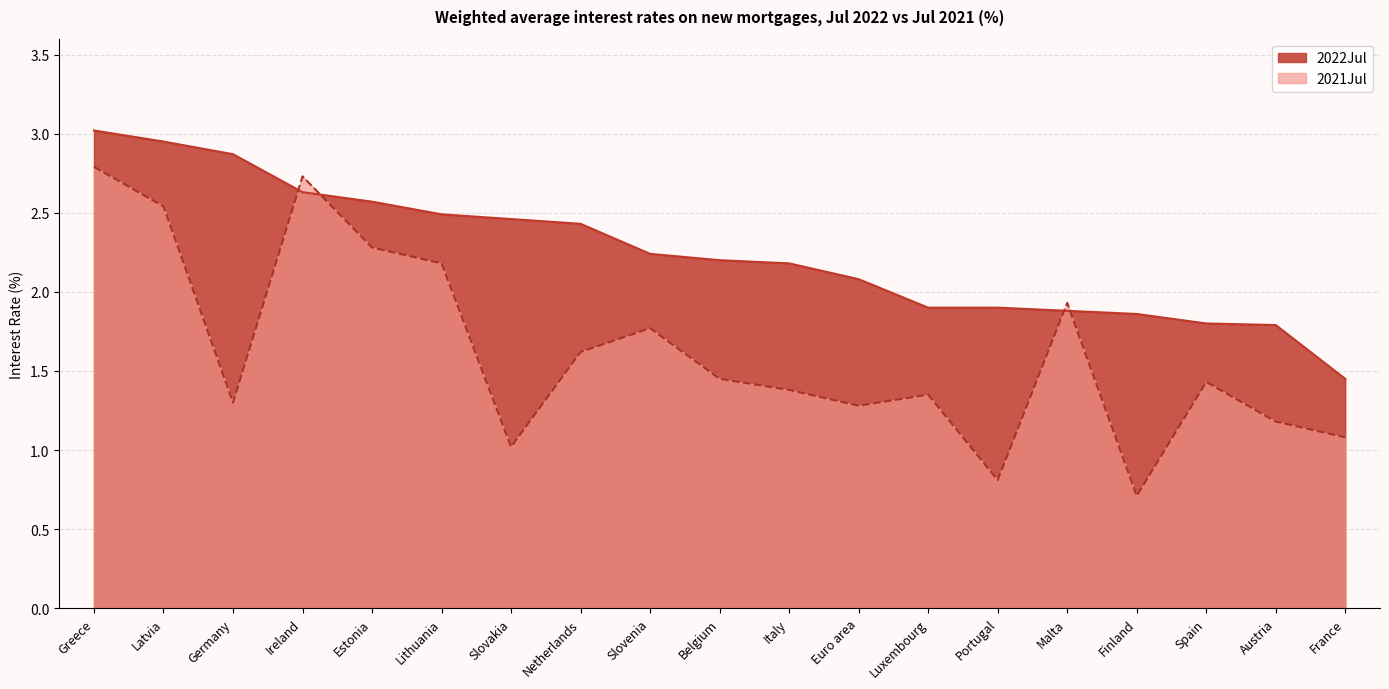

Which has a higher value, Lithuania or Austria?

Lithuania